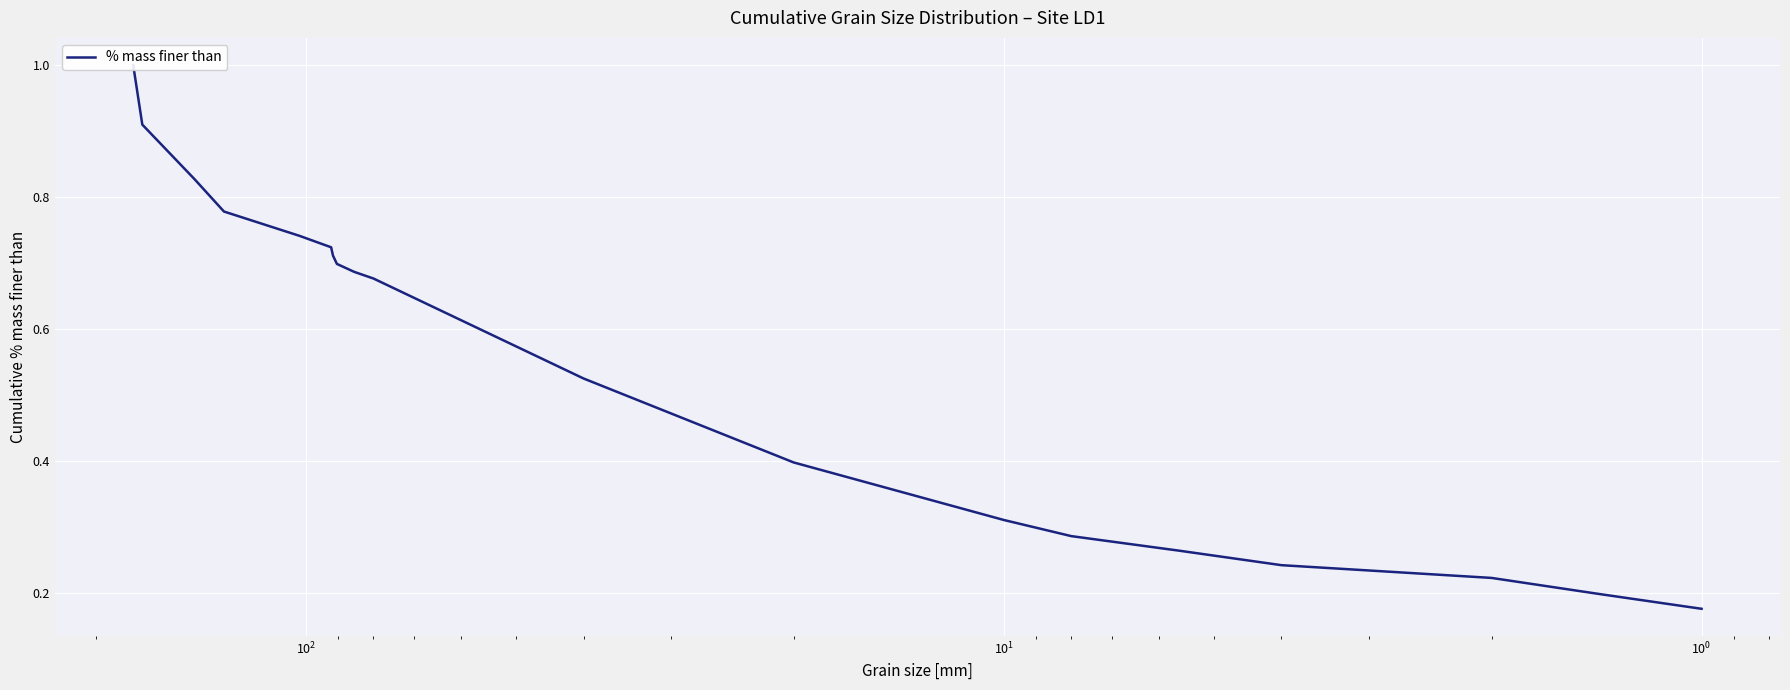

Count the number of categories in the chart.

19